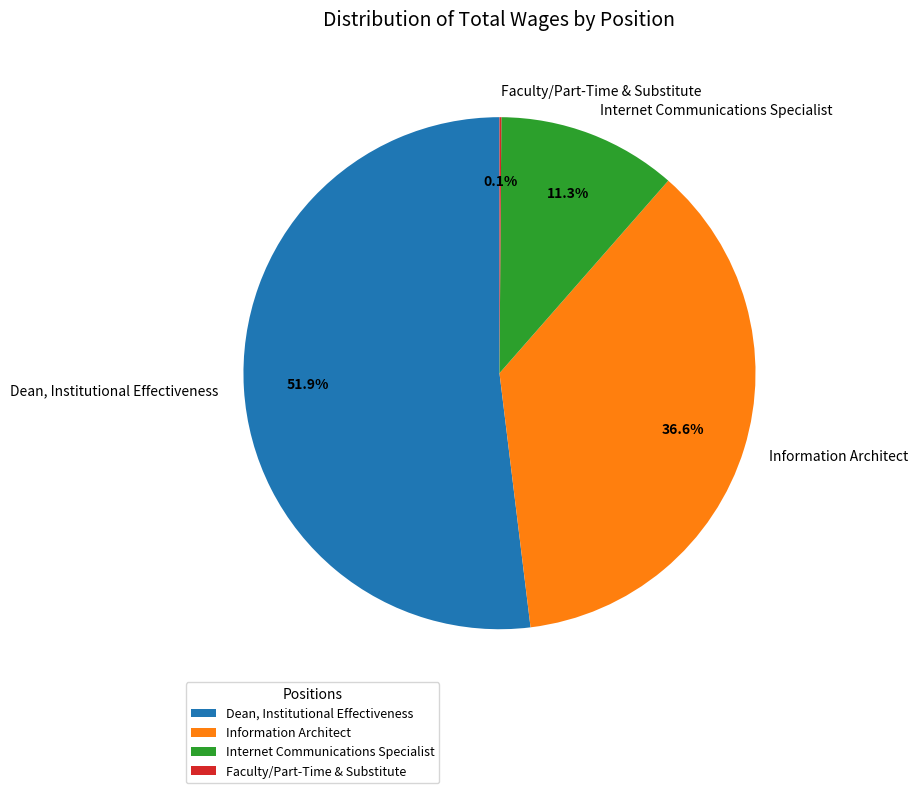

The Internet Communications Specialist slice represents 11% of the pie. True or false?

True